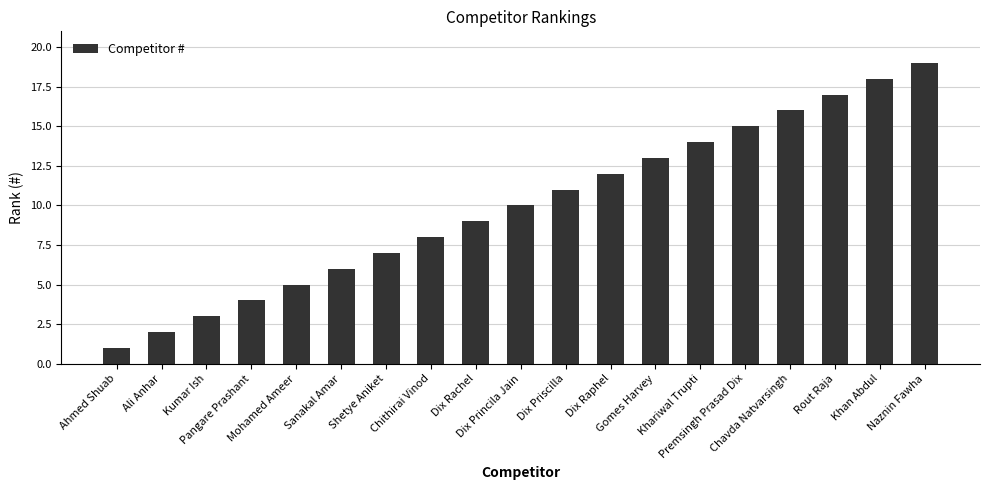

What position from the right is Mohamed Ameer?

15